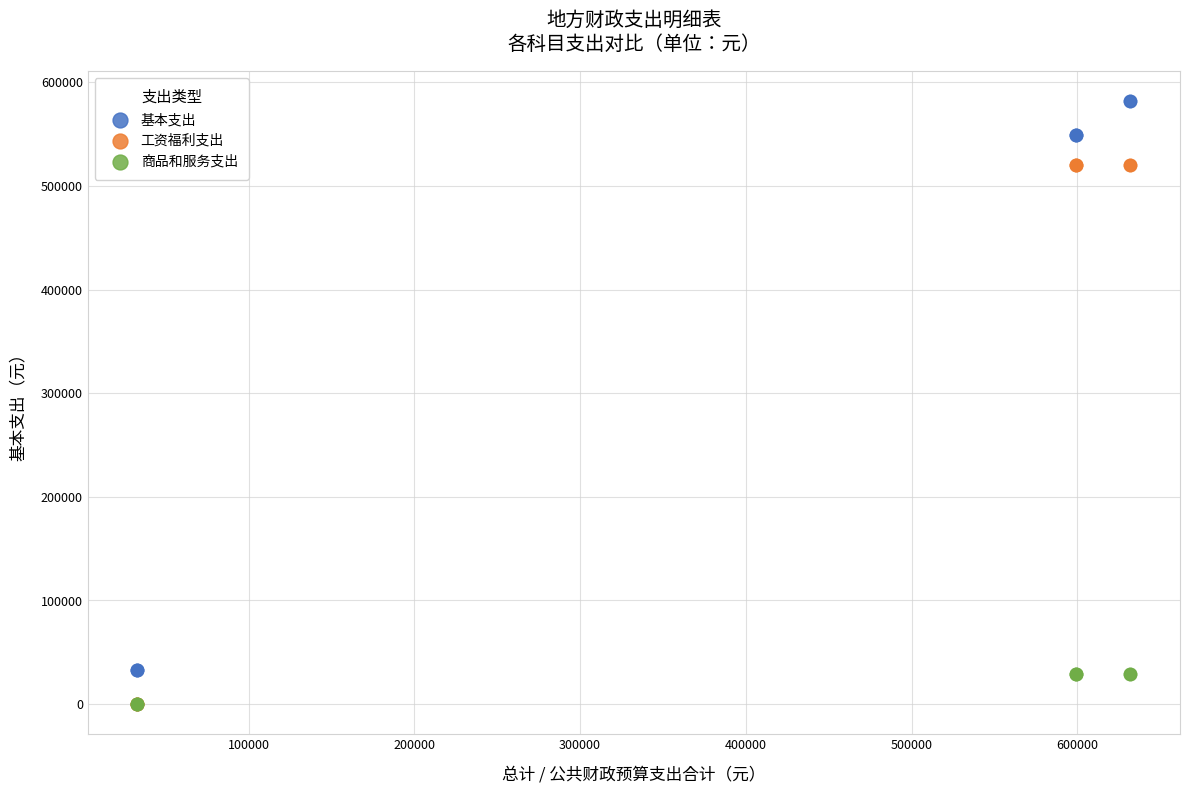

What are all the series names shown in the legend?

基本支出, 工资福利支出, 商品和服务支出